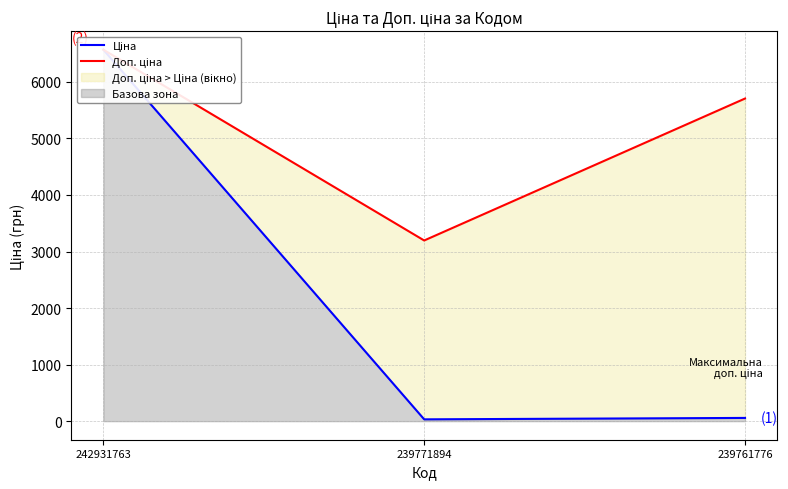

What is the difference between the maximum and minimum values in the Ціна series?

6536.8